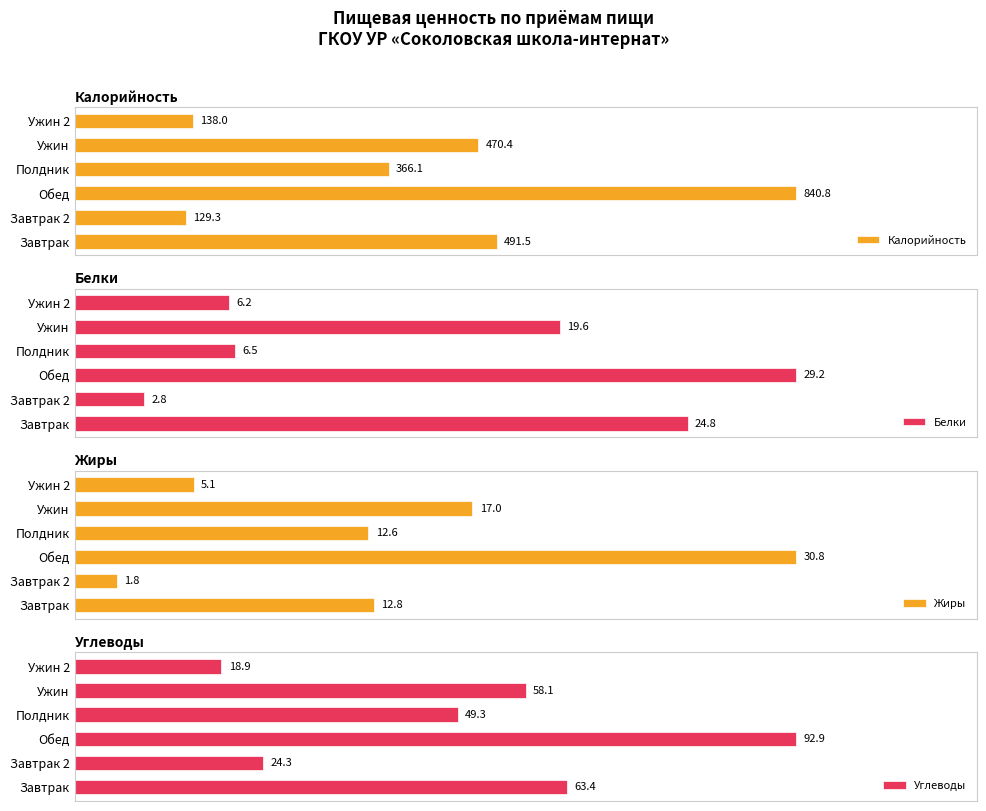

Rank the categories by Углеводы value from highest to lowest.

Обед, Завтрак, Ужин, Полдник, Завтрак 2, Ужин 2